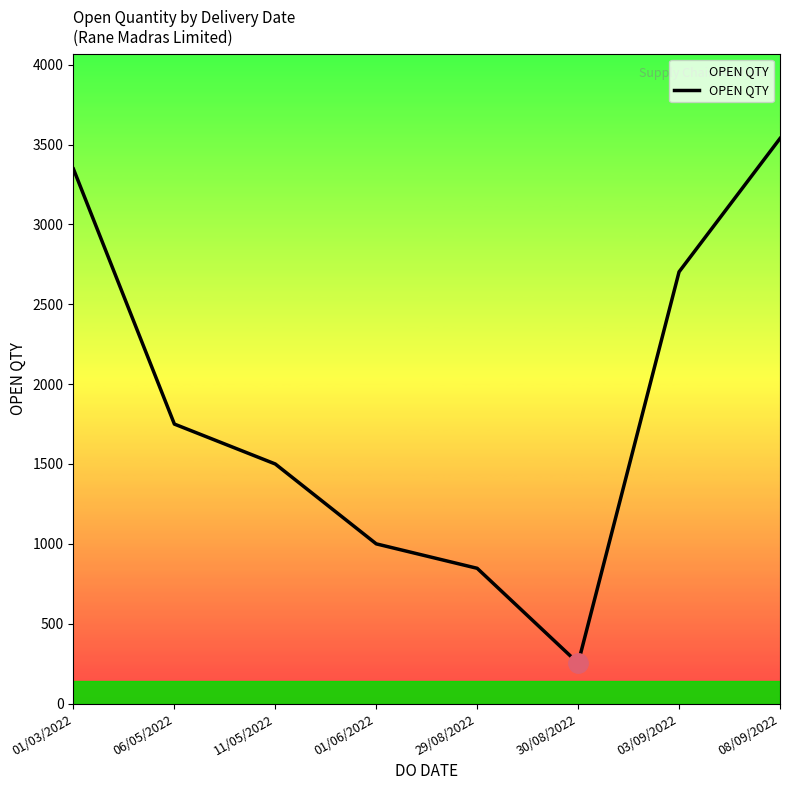

What is the average value?

1867